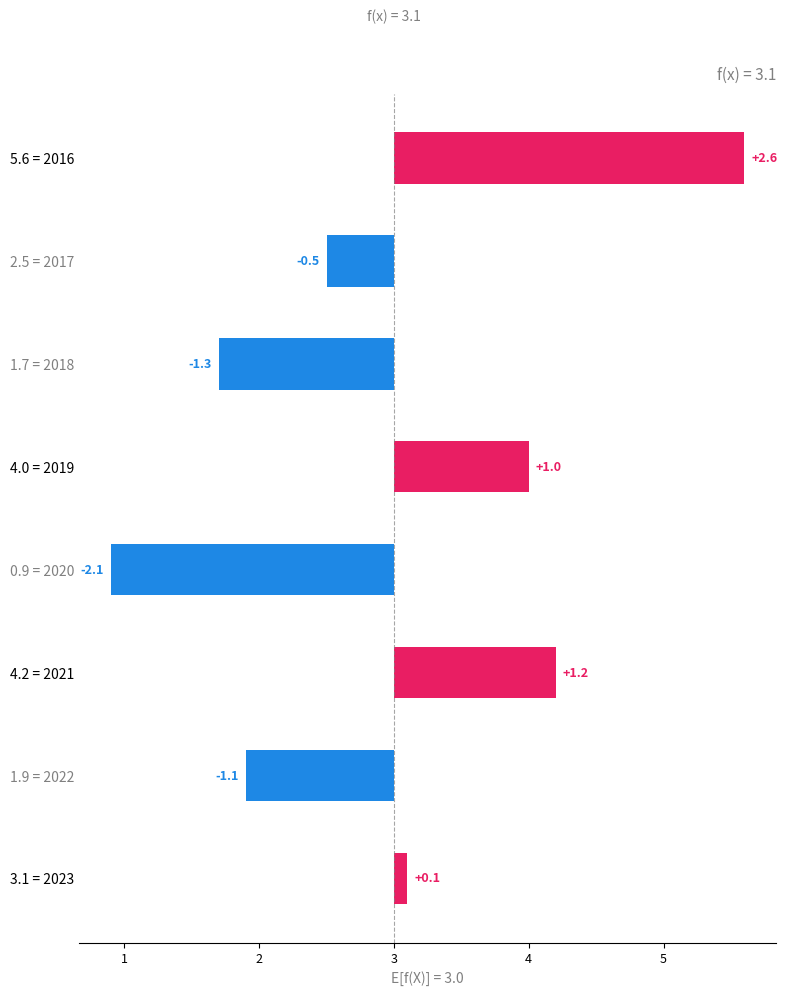

True or false: the data shows 0.1 at 0.

True